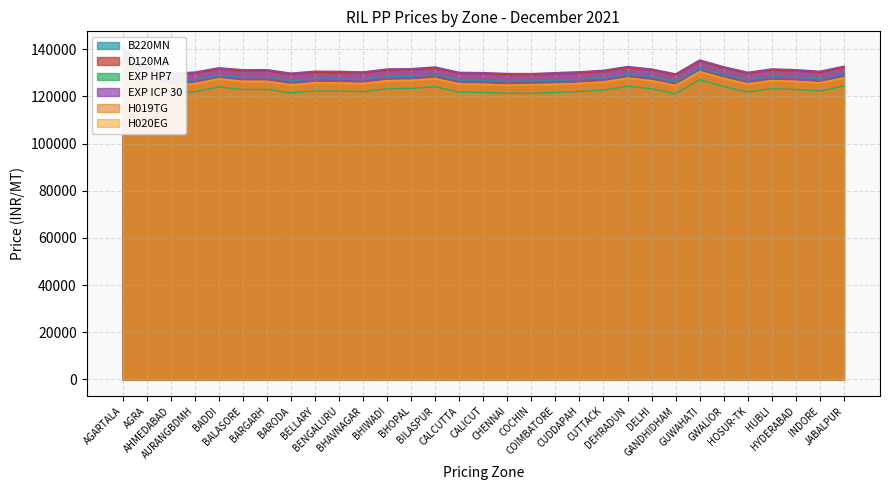

At which category is the sum across all series the highest?

AGARTALA